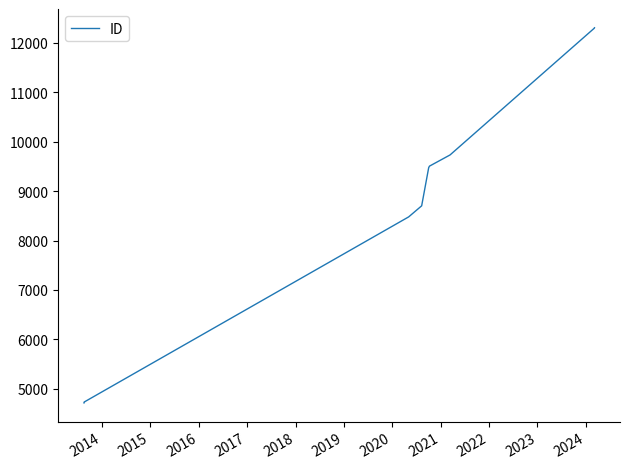

The value at 2020 is 5746. True or false?

False